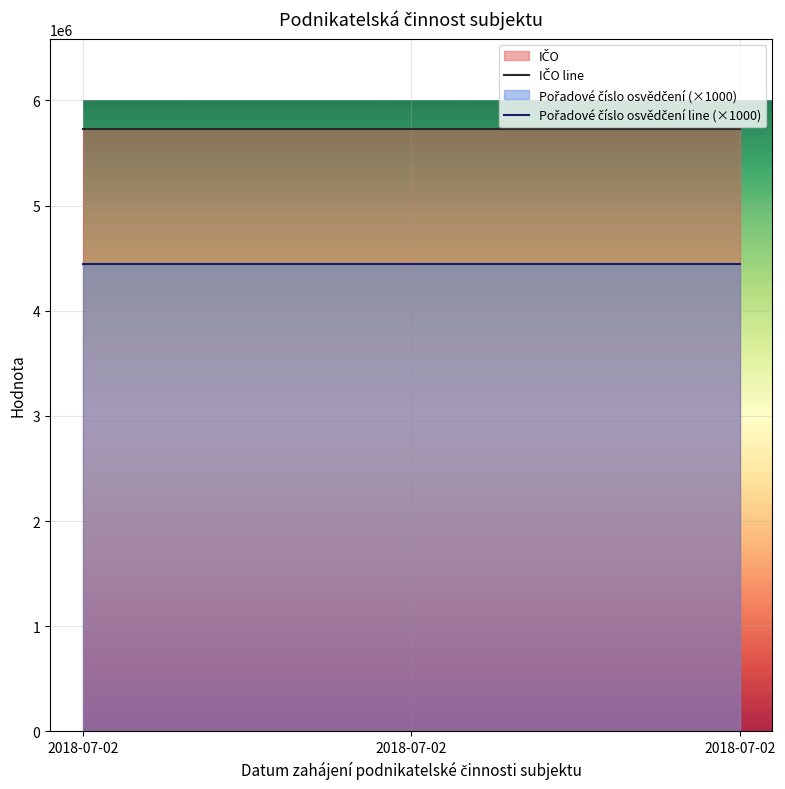

What are all the series names shown in the legend?

IČO, Pořadové číslo osvědčení